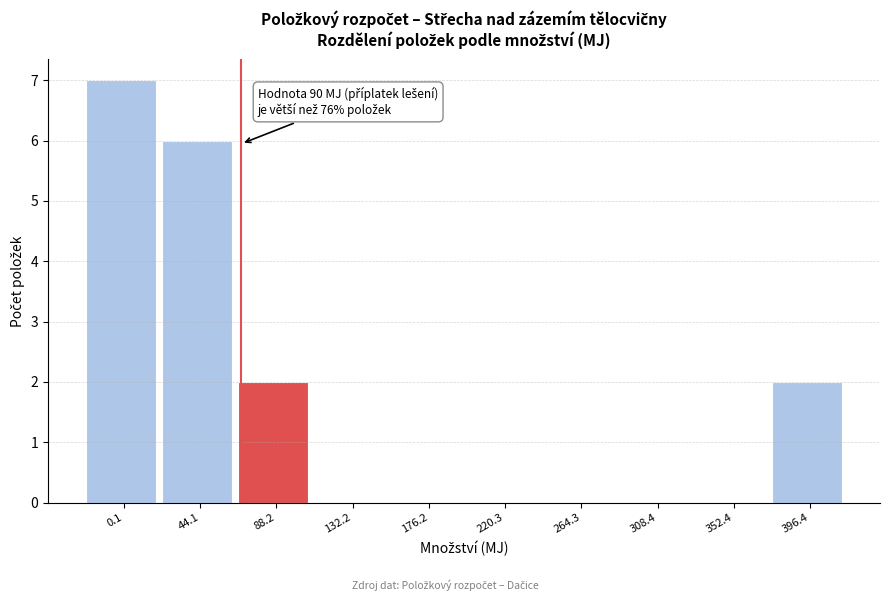

Reading right to left, extract all data points from this chart.

396.4=2	352.4=0	308.4=0	264.3=0	220.3=0	176.2=0	132.2=0	88.2=2	44.1=6	0.1=7